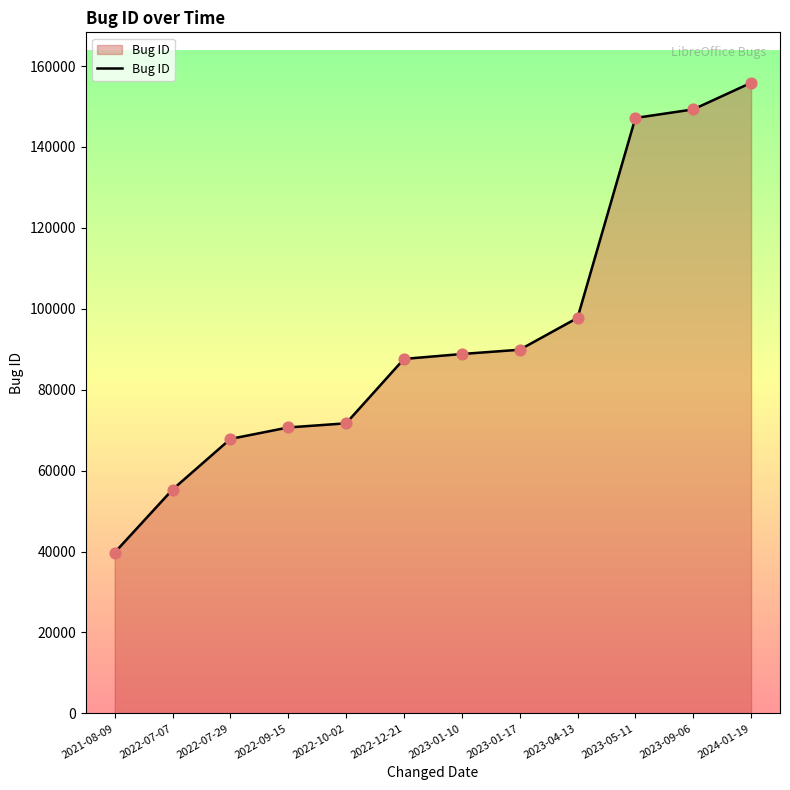

Which has a higher value, 2022-12-21 or 2023-01-17?

2023-01-17